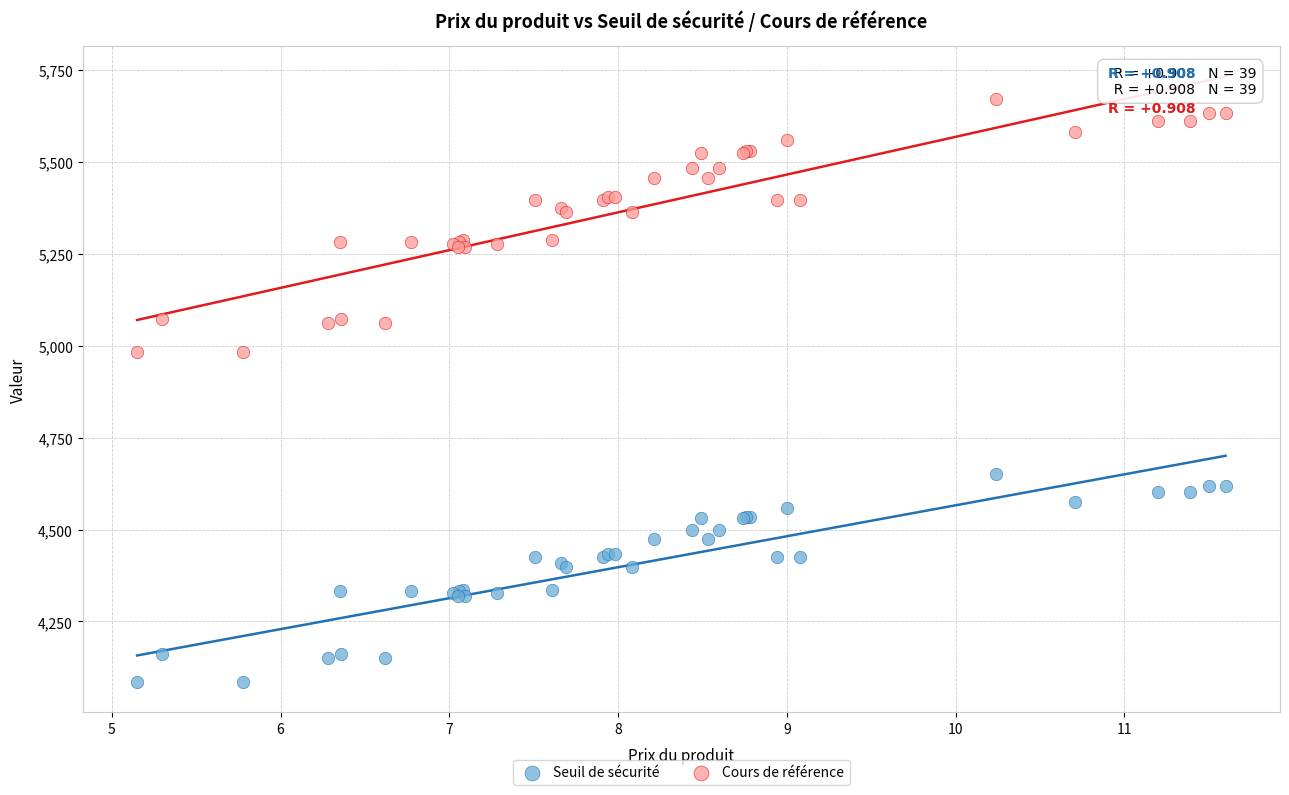

What are all the series names shown in the legend?

Seuil de sécurité, Cours de référence